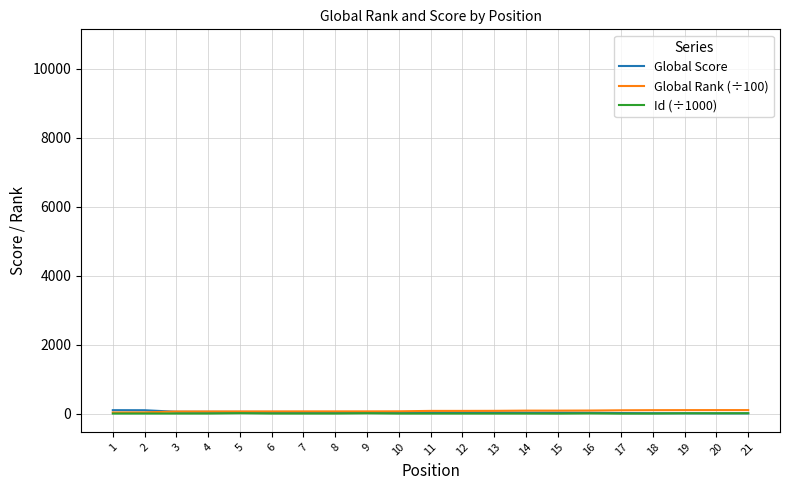

True or false: Id (÷1000) has more than 0 interior local peaks.

True